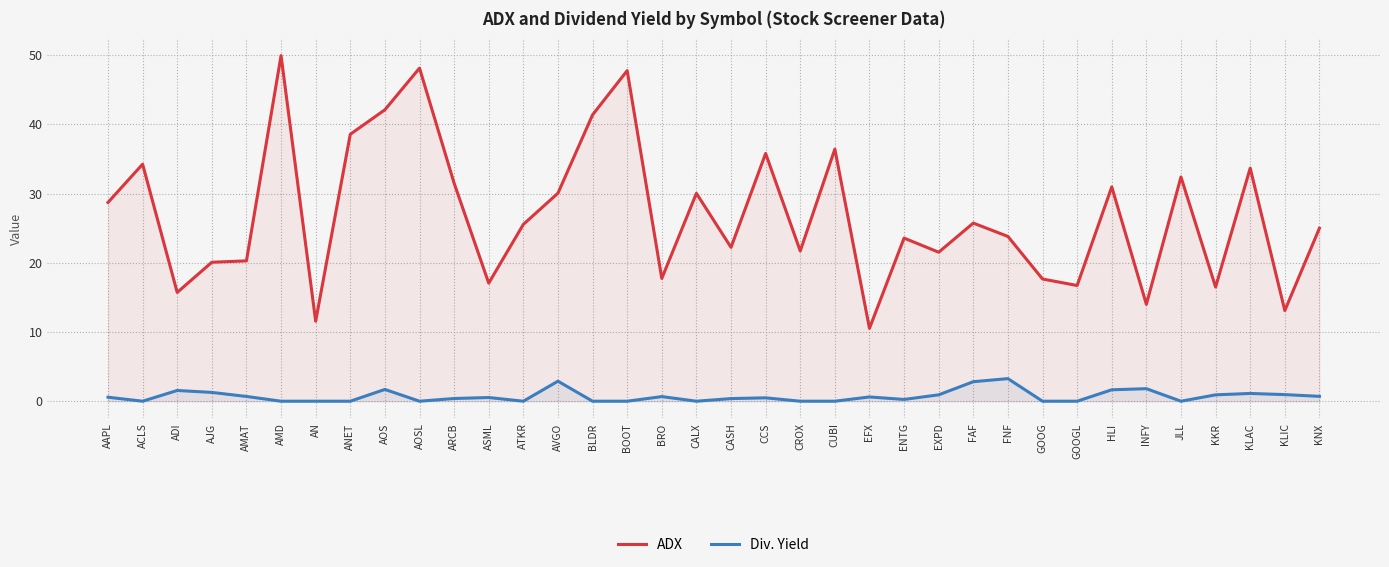

Where does the ADX series first go above 25?

AAPL